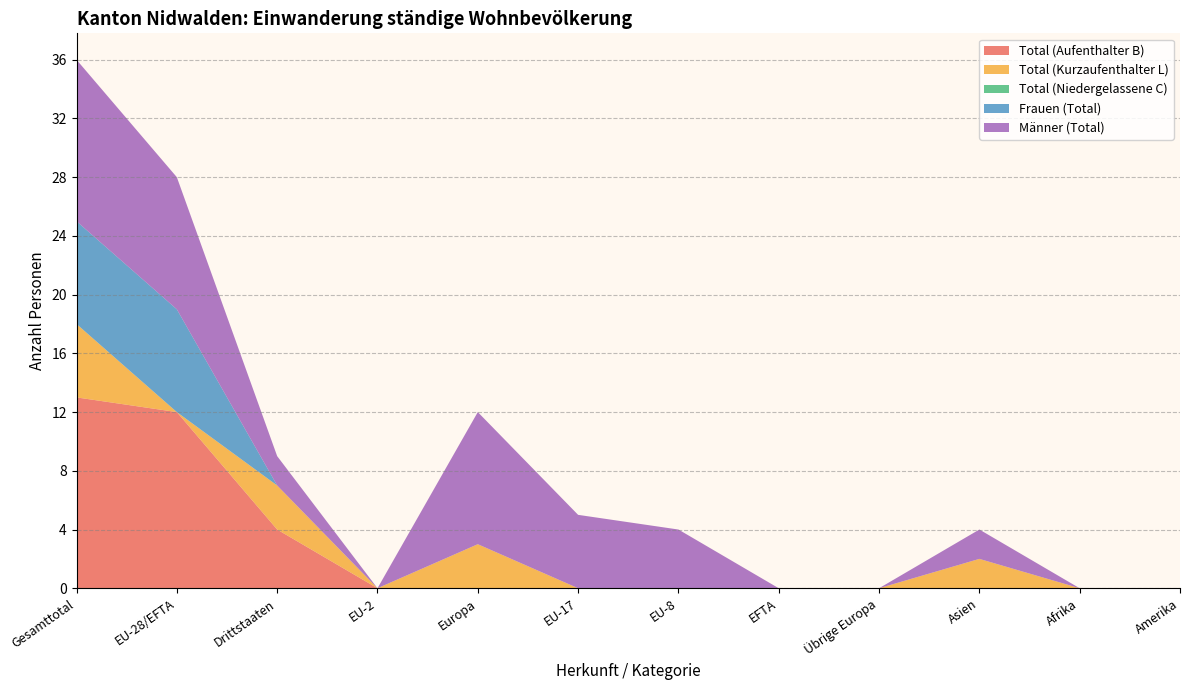

Reading left to right, transcribe all the data shown in this chart.

Total (Aufenthalter B): 13	12	4	0	0	0	0	0	0	0	0	0
Total (Kurzaufenthalter L): 5	0	3	0	3	0	0	0	0	2	0	0
Total (Niedergelassene C): 0	0	0	0	0	0	0	0	0	0	0	0
Frauen (Total): 7	7	0	0	0	0	0	0	0	0	0	0
Männer (Total): 11	9	2	0	9	5	4	0	0	2	0	0